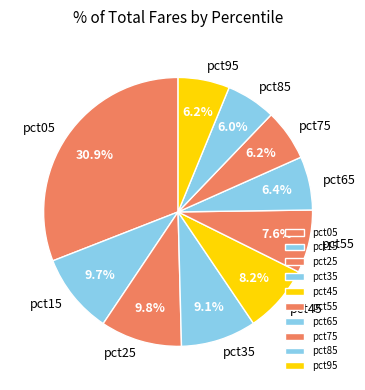

True or false: pct95 accounts for 6% of the total.

True